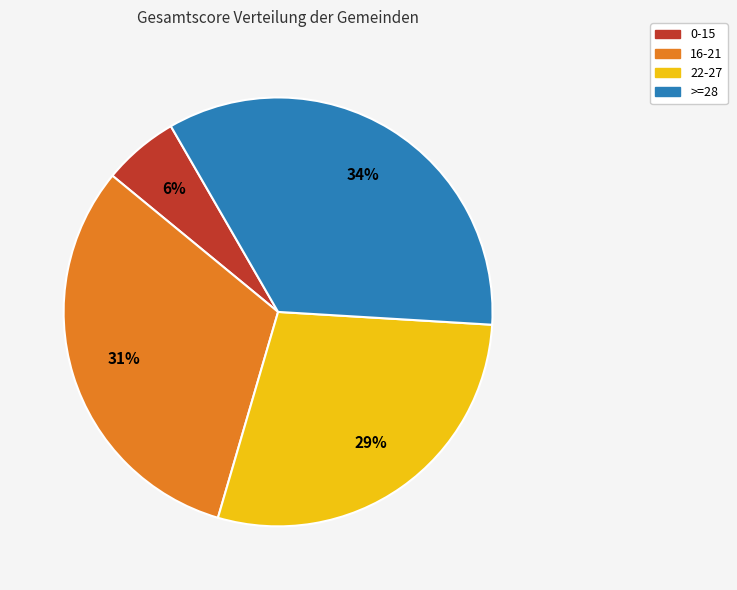

Is 0-15 the majority of the pie?

No